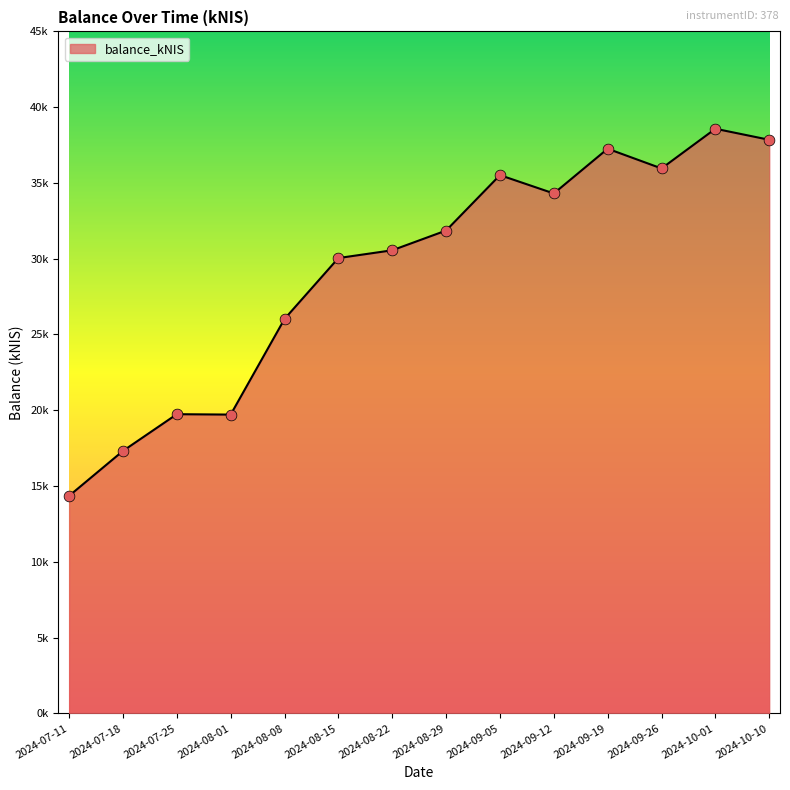

What is the ratio of the value at 2024-09-19 to the value at 2024-09-05?

1.0